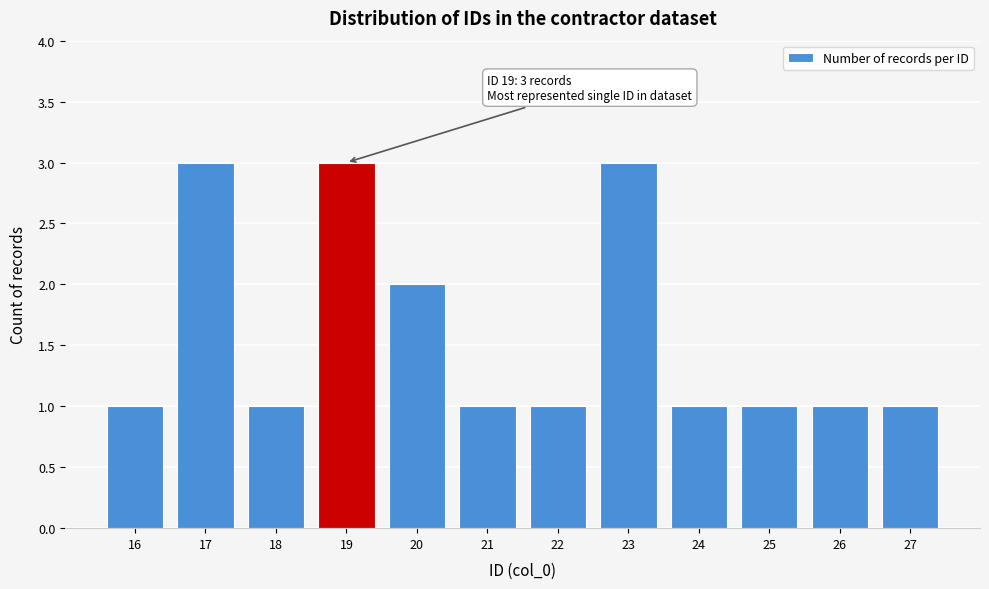

Reading right to left, list all the values displayed in this chart.

27=1	26=1	25=1	24=1	23=3	22=1	21=1	20=2	19=3	18=1	17=3	16=1